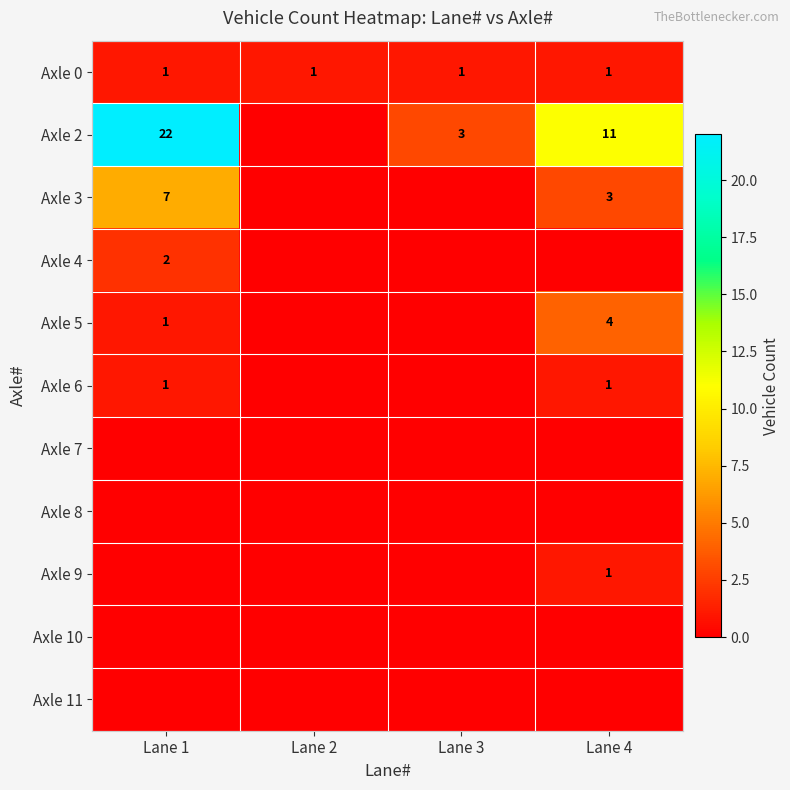

How many distinct data groups are displayed?

11